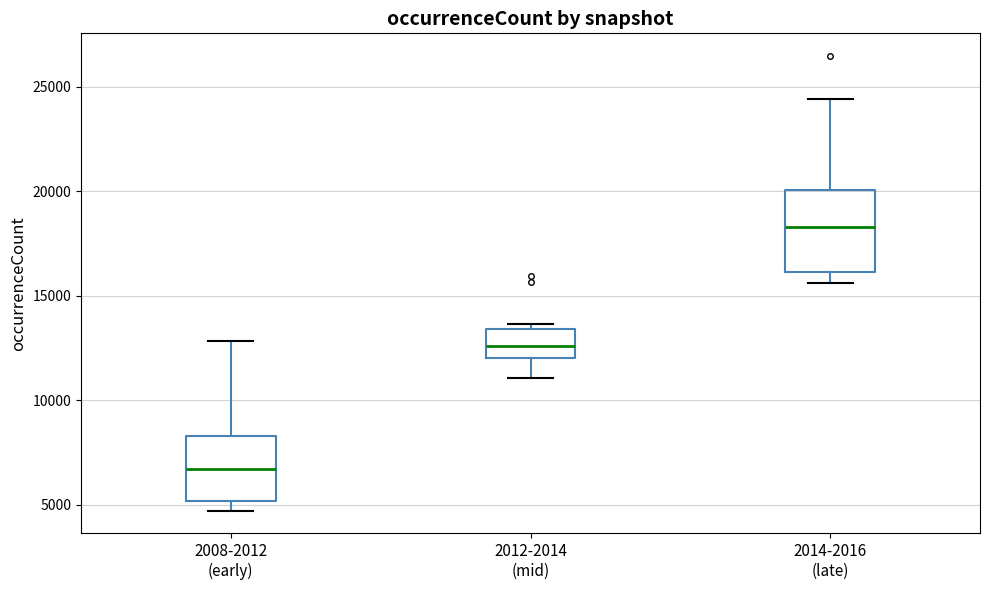

Which box's median line is the highest?

2014-2016 (late)